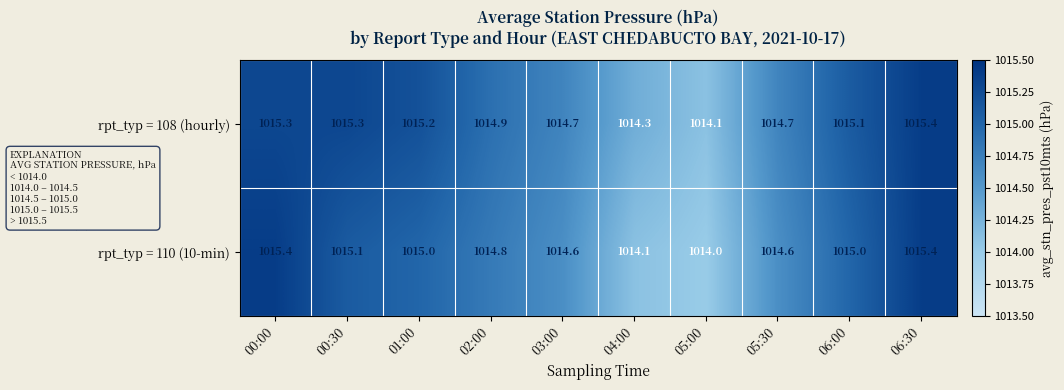

Where is rpt_typ = 110 (10-min) nearest to the value 1014?

05:00